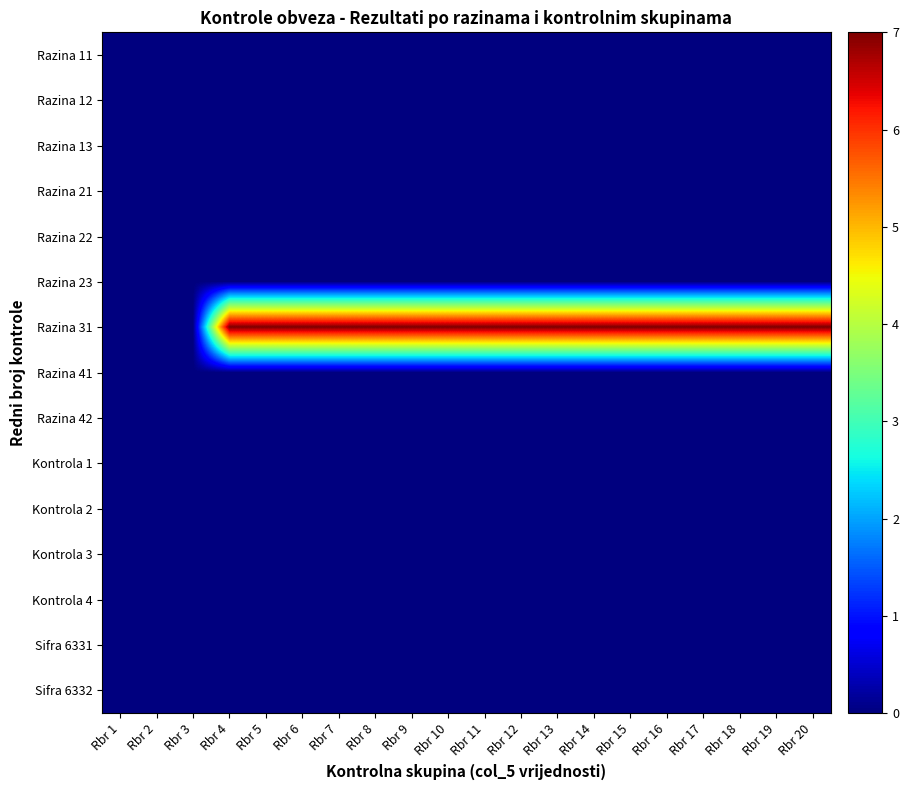

Rank the series at Rbr 18 from highest to lowest value.

Razina 31, Razina 11, Razina 12, Razina 13, Razina 21, Razina 22, Razina 23, Razina 41, Razina 42, Kontrola 1, Kontrola 2, Kontrola 3, Kontrola 4, Sifra 6331, Sifra 6332